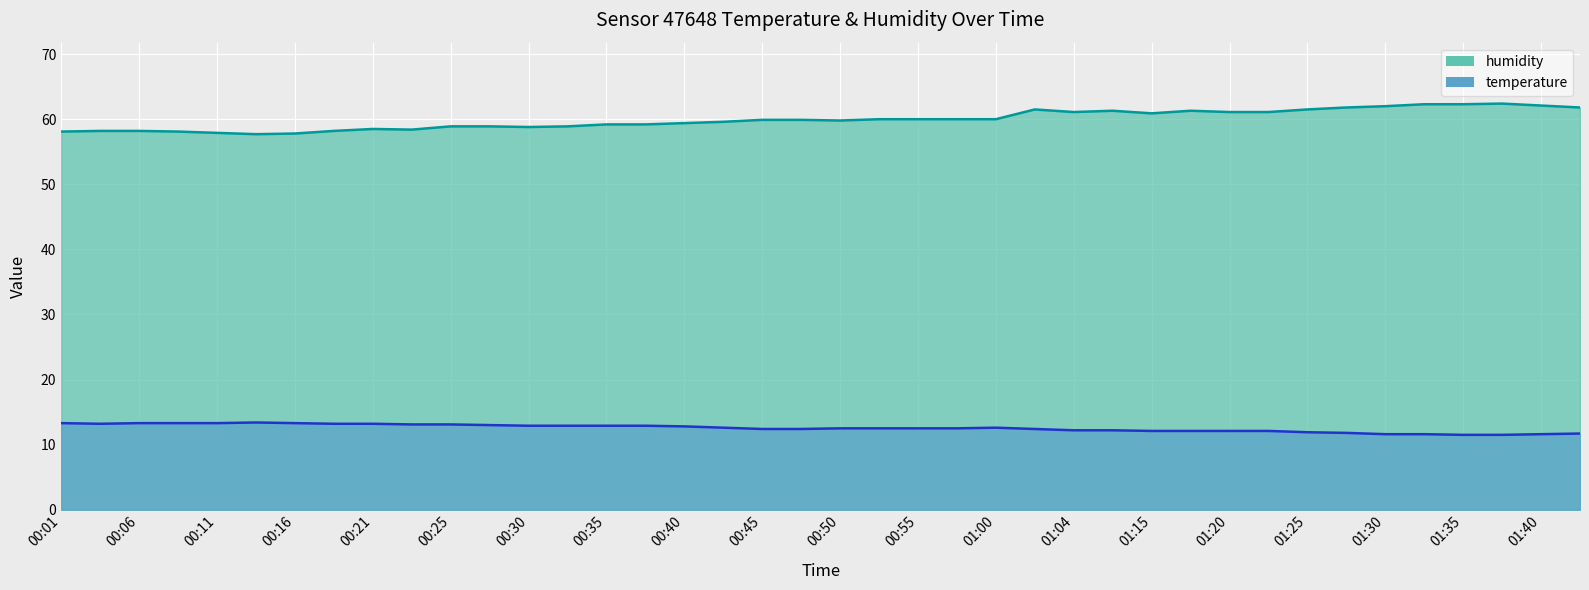

How many data points in humidity are above 59?

26